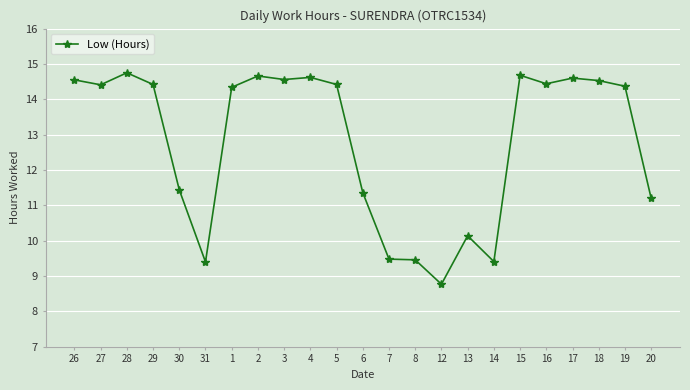

What is the maximum value shown in the chart?

14.8